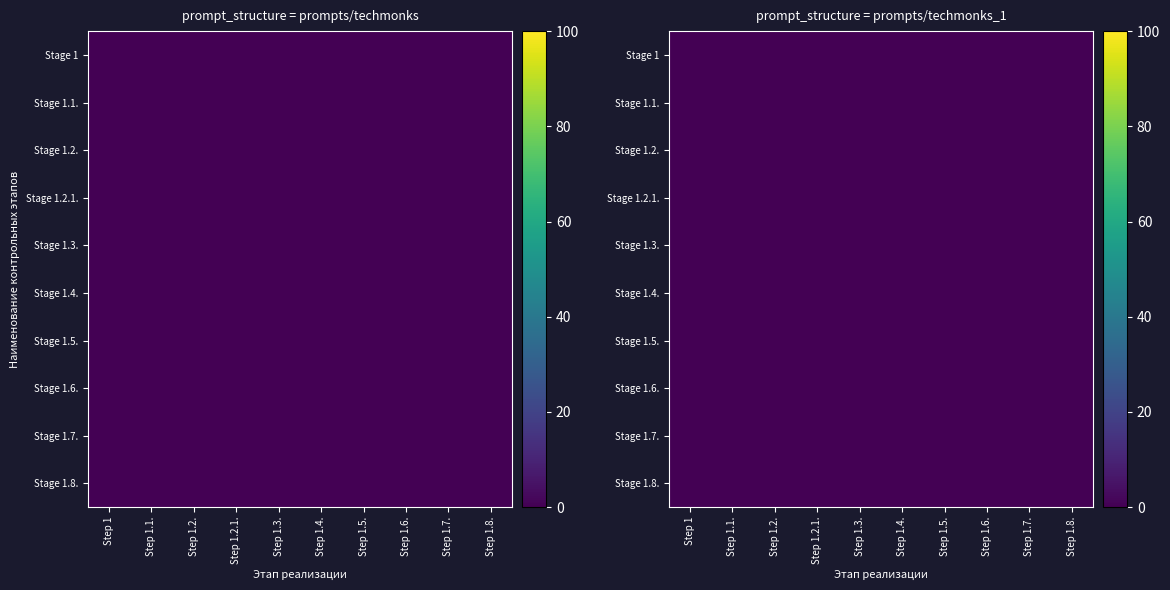

The chart shows a value of 49 at 1. True or false?

False